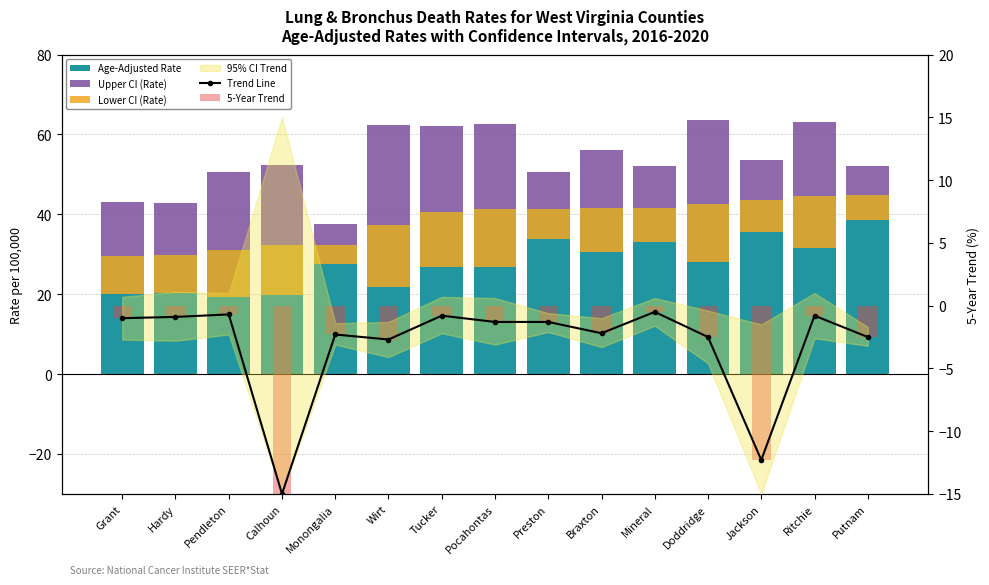

What value does the Lower CI (Rate) series have at Braxton?

-11.0